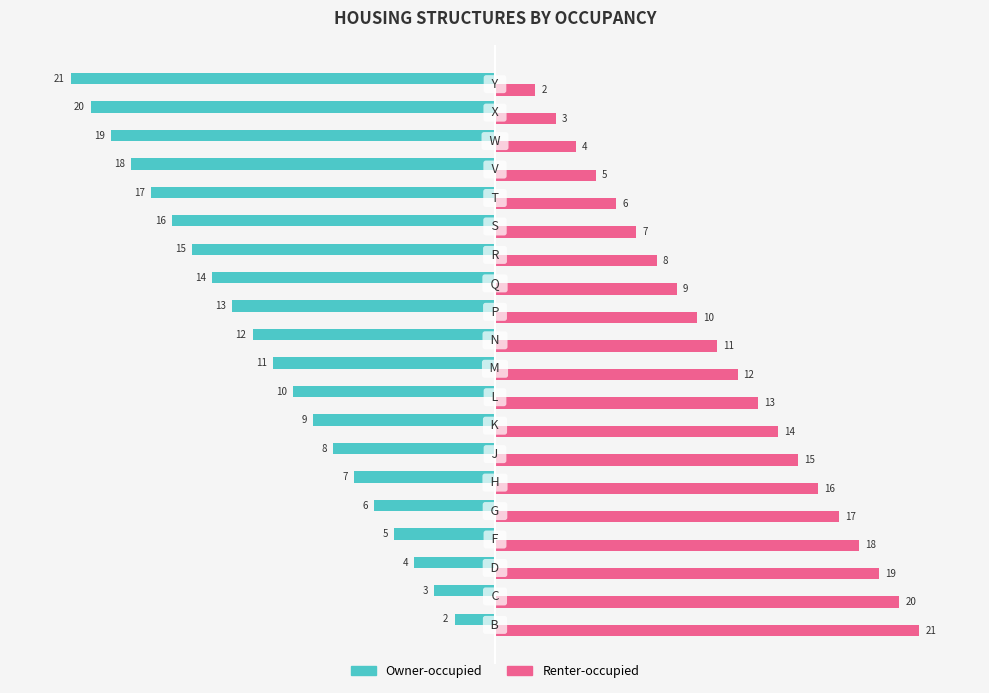

How many distinct data groups are displayed?

2